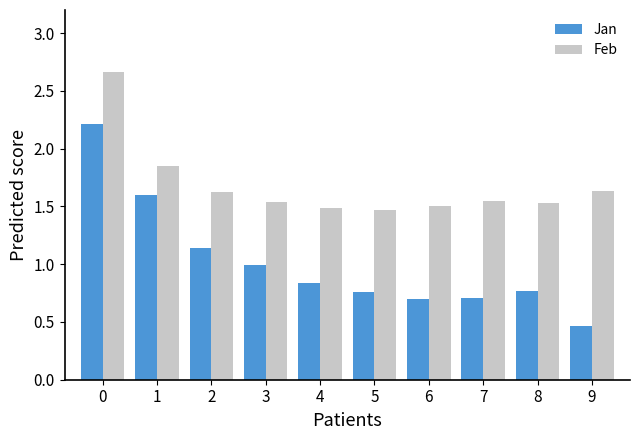

The Jan series shows 1.6 at 1. True or false?

True